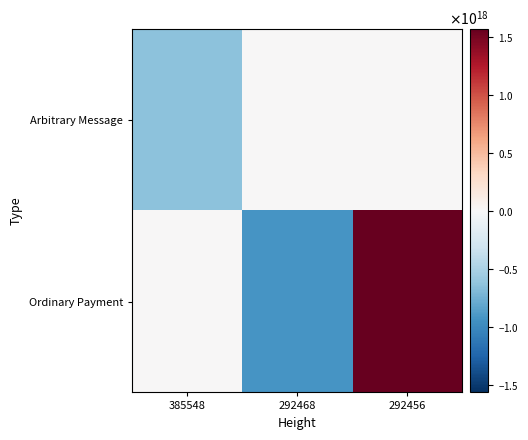

Which series has the largest range (max minus min)?

Ordinary Payment